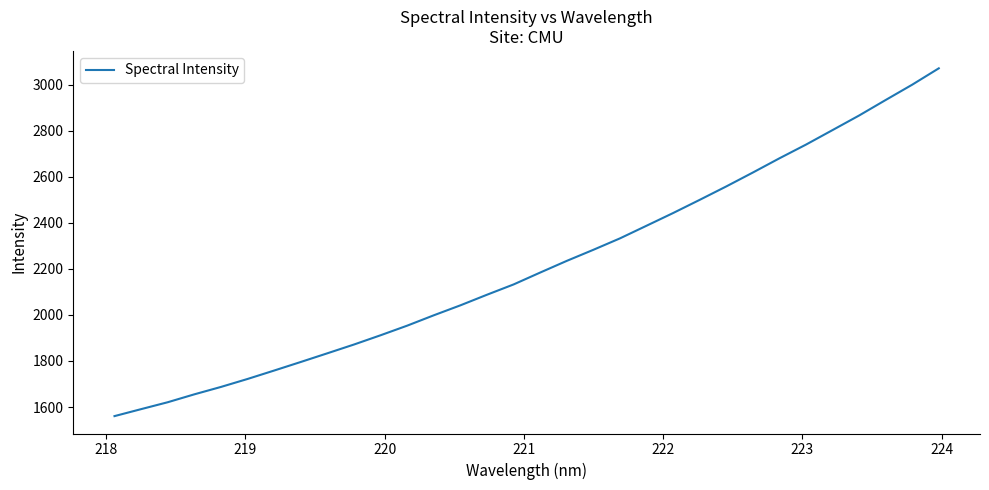

What is the maximum value shown in the chart?

3070.6